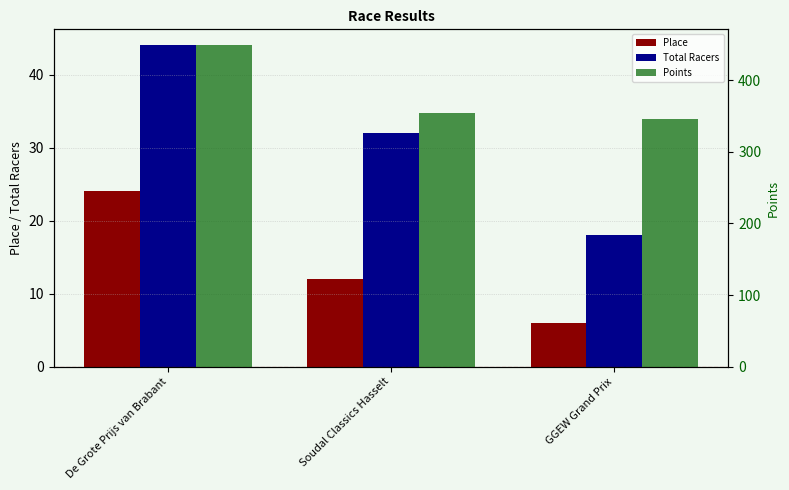

True or false: Points has a value of 110.3 at De Grote Prijs van Brabant.

False